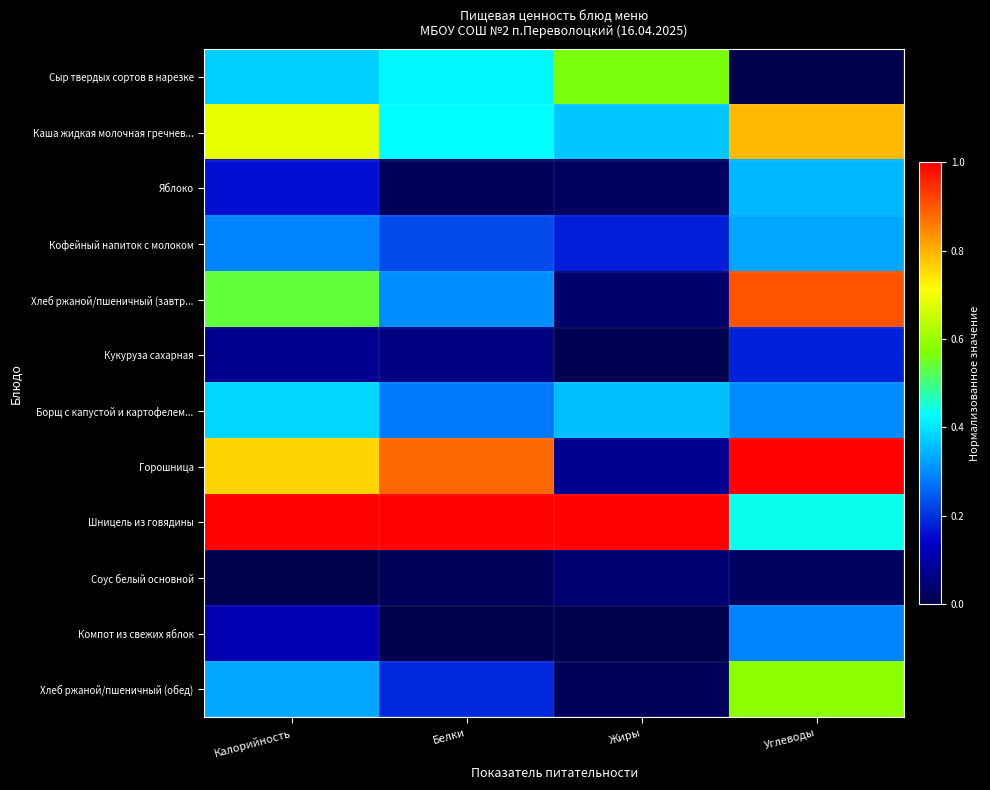

How many data points does each series have?

4